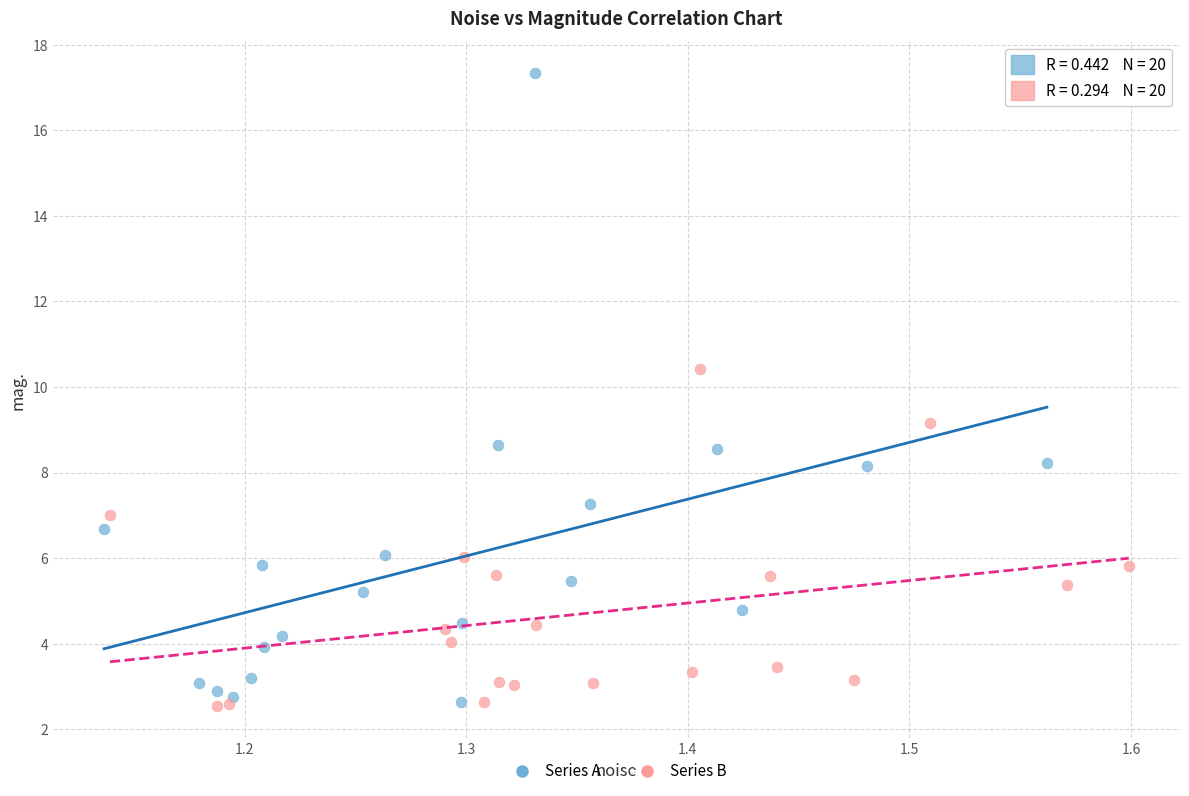

Which series has the largest Y range (max minus min)?

Series A